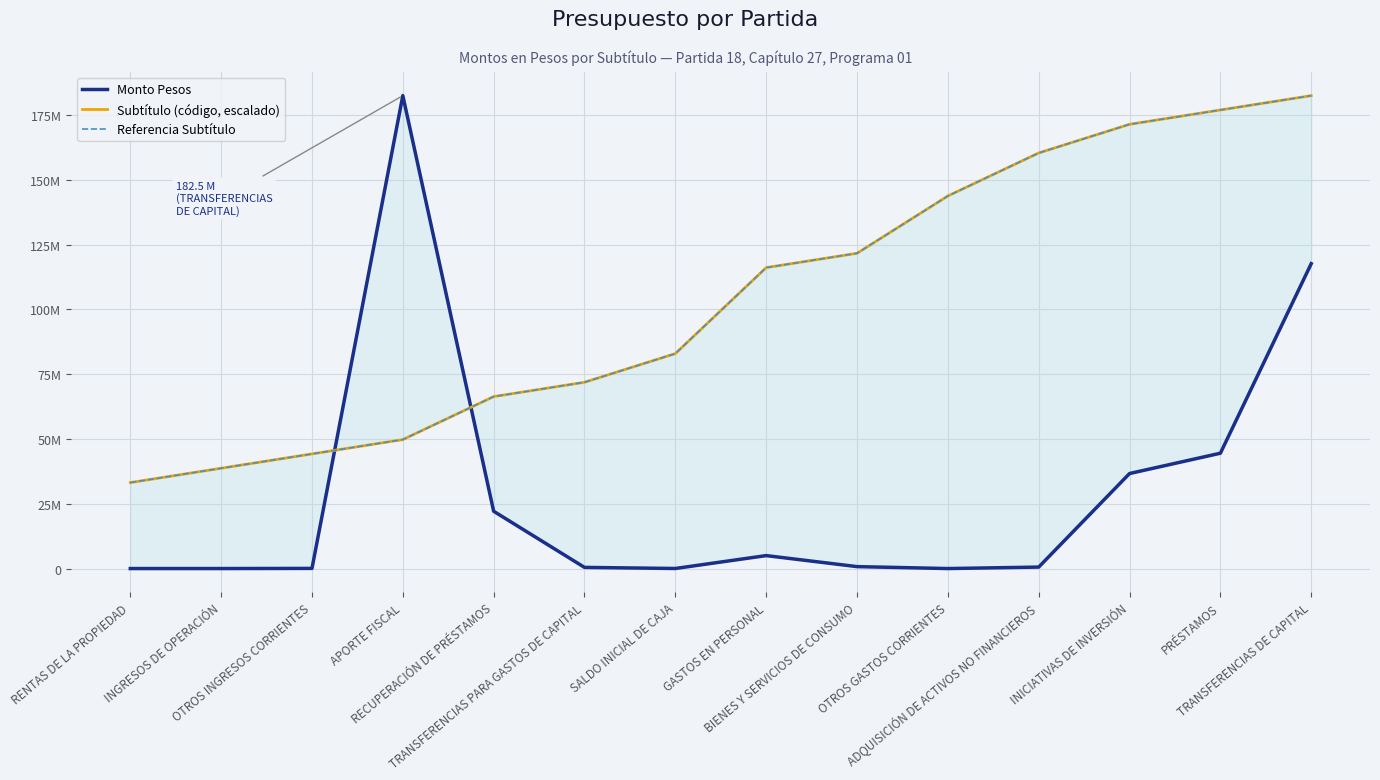

What value does the Subtítulo (código, escalado) series have at GASTOS EN PERSONAL?

116117317.3